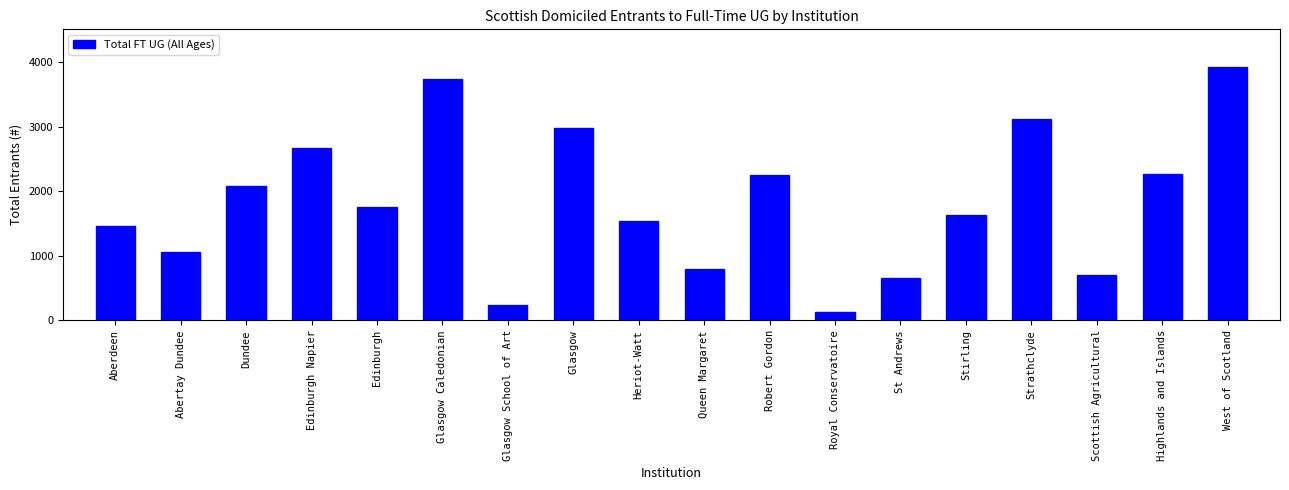

How many values are below 1760?

9